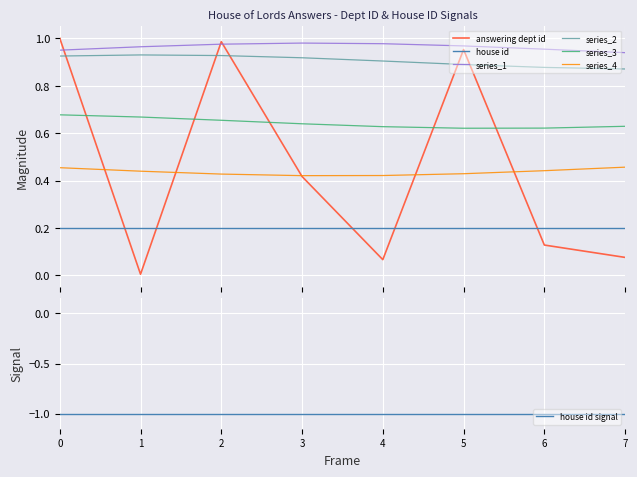

True or false: series_3 and series_2 cross at least once.

False